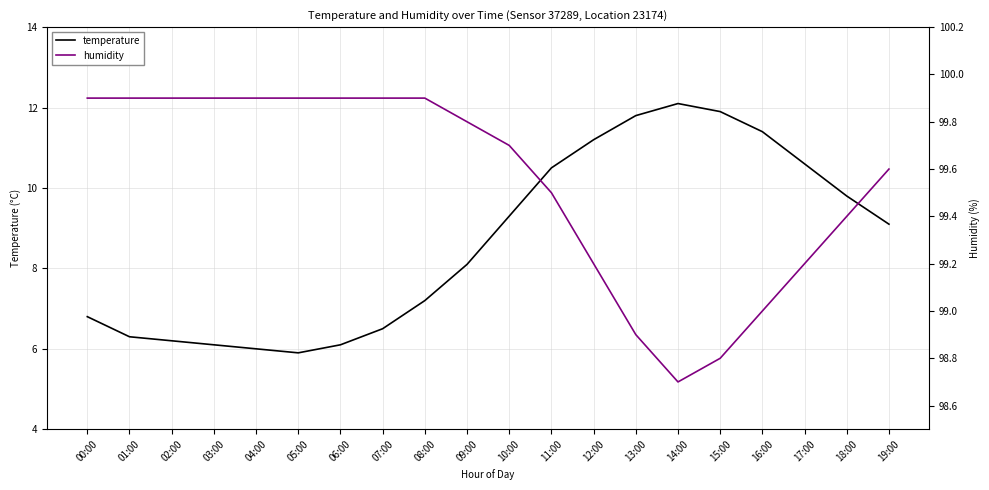

What is the difference between the second highest and minimum values in the humidity series?

1.2